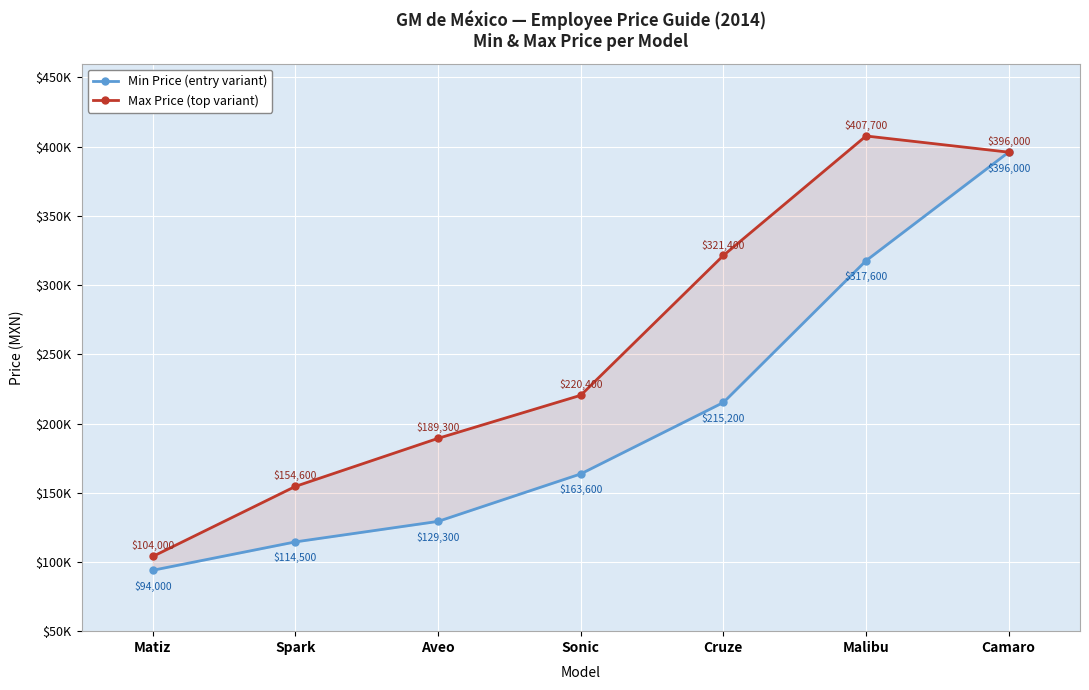

What is the label of the 1st point from the left?

Matiz